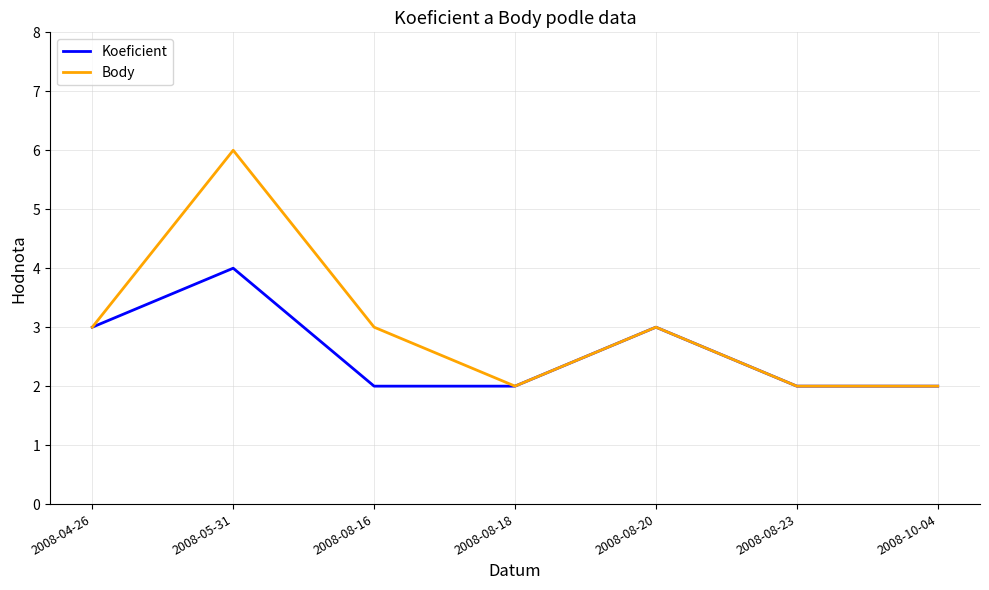

In Body, how many points are higher than both neighbors (excluding endpoints)?

2